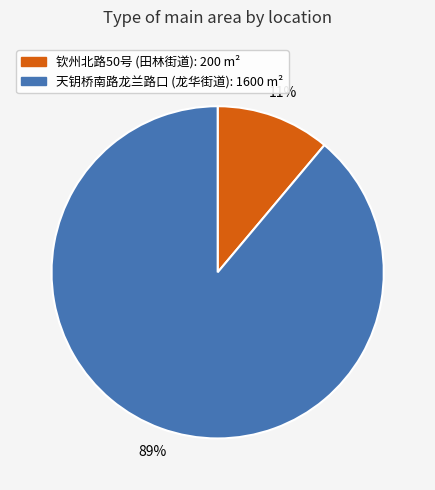

To the nearest percent, what is the average slice percentage?

50%